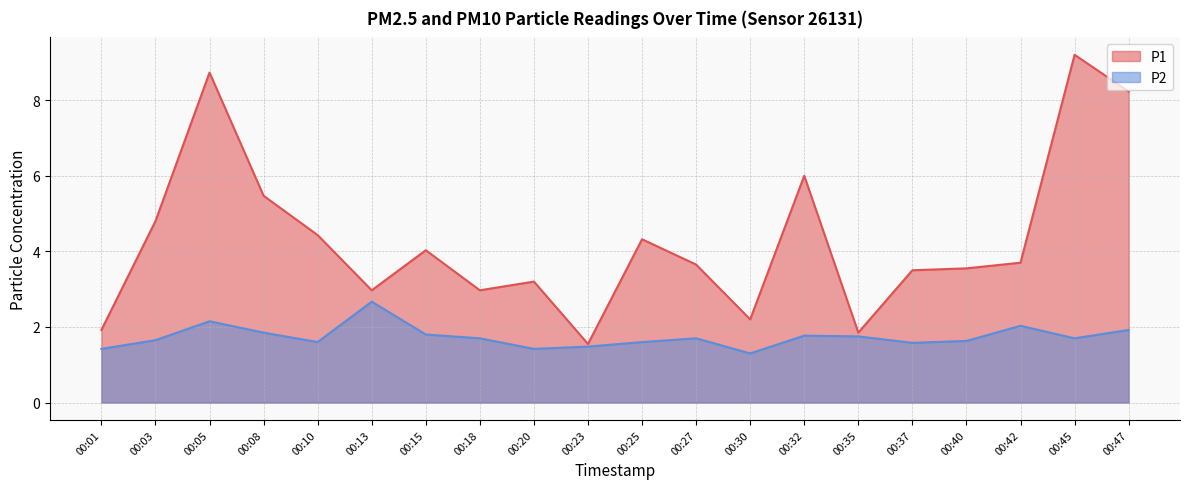

At which category does P1 reach its first local valley?

00:13